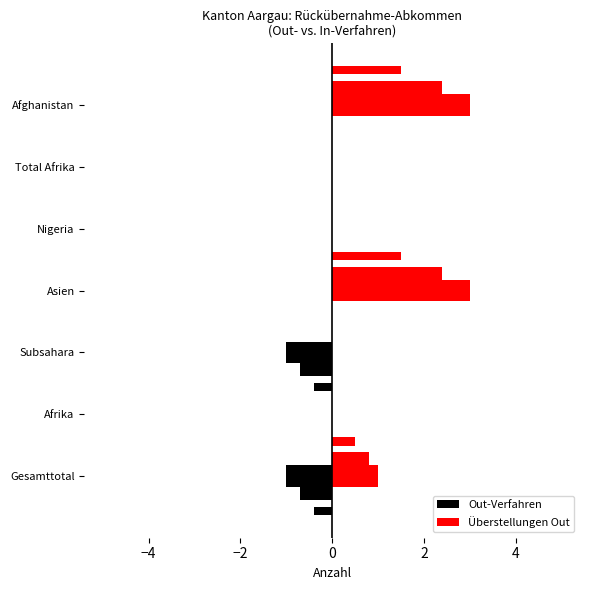

How many bars are there in each group?

2